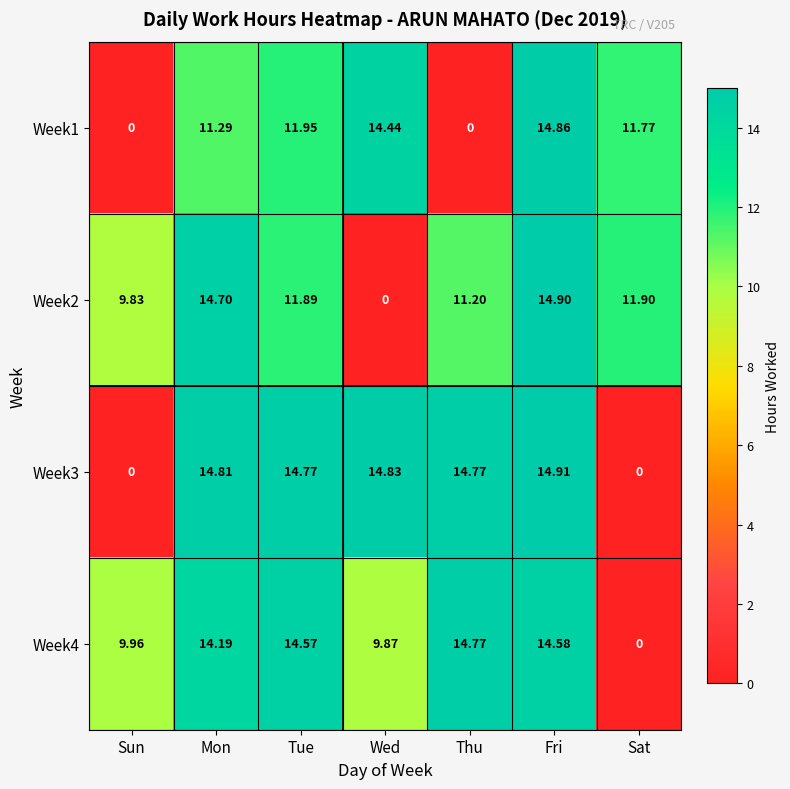

Is the value of Week1 at Mon greater than the value of Week3 at Thu?

No